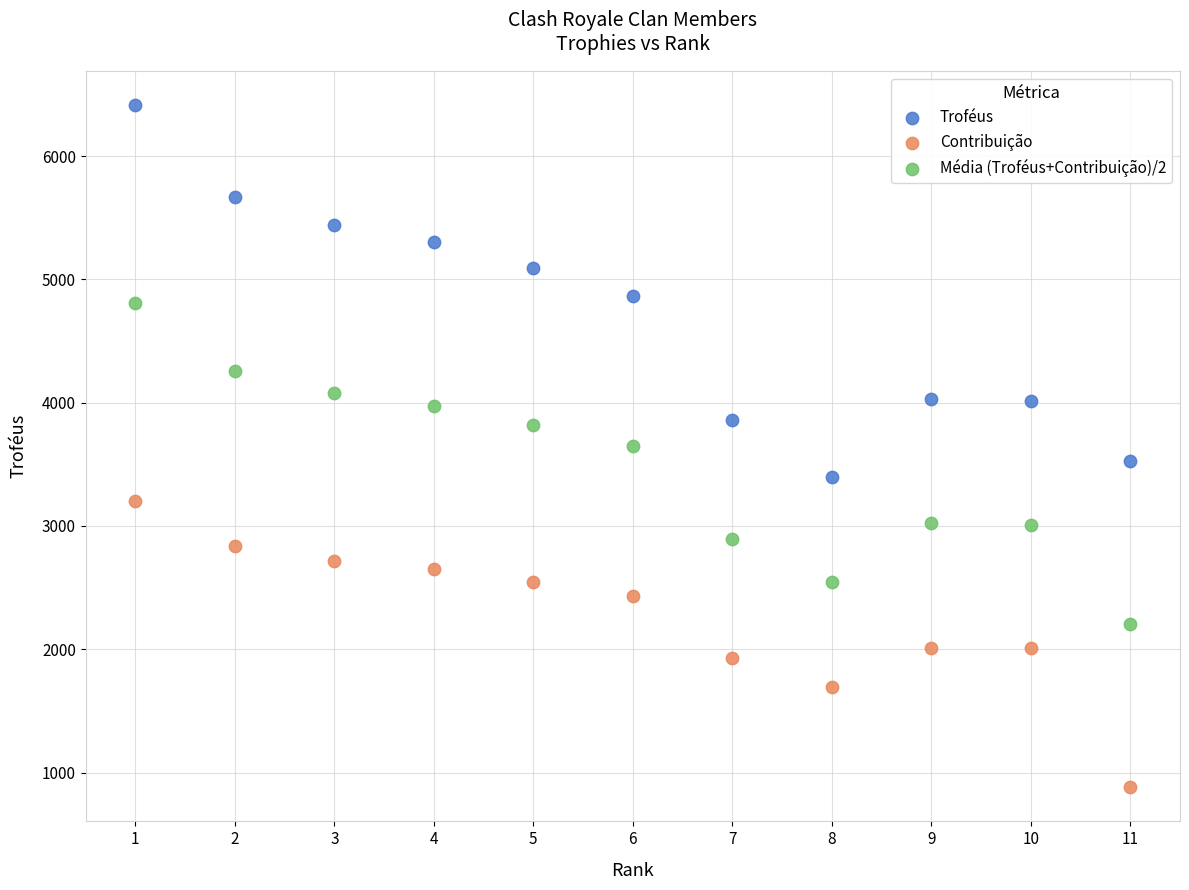

Which series contains the highest Y value?

Troféus